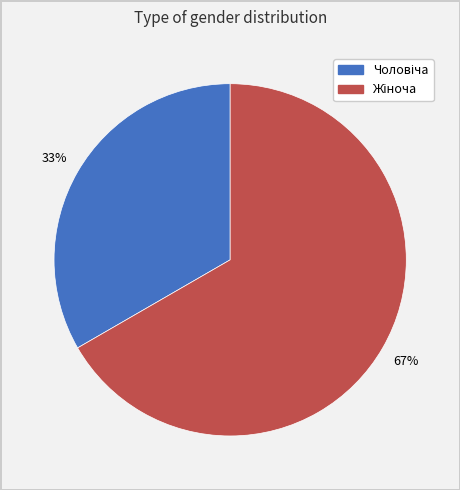

Is there any slice that represents more than half of the pie?

Yes